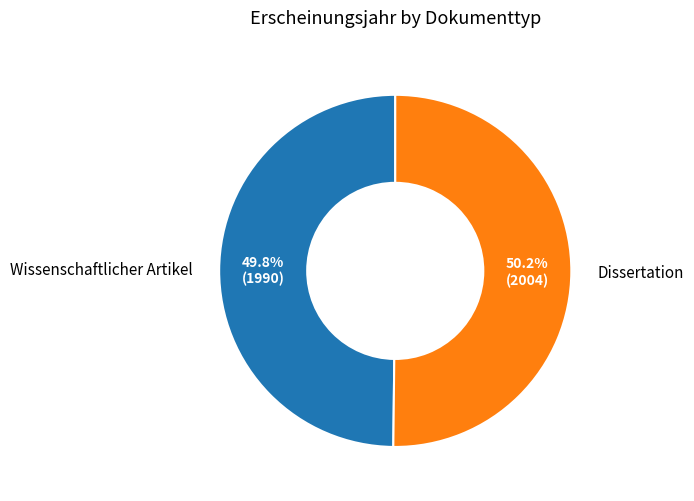

Count the number of slices in the pie.

2